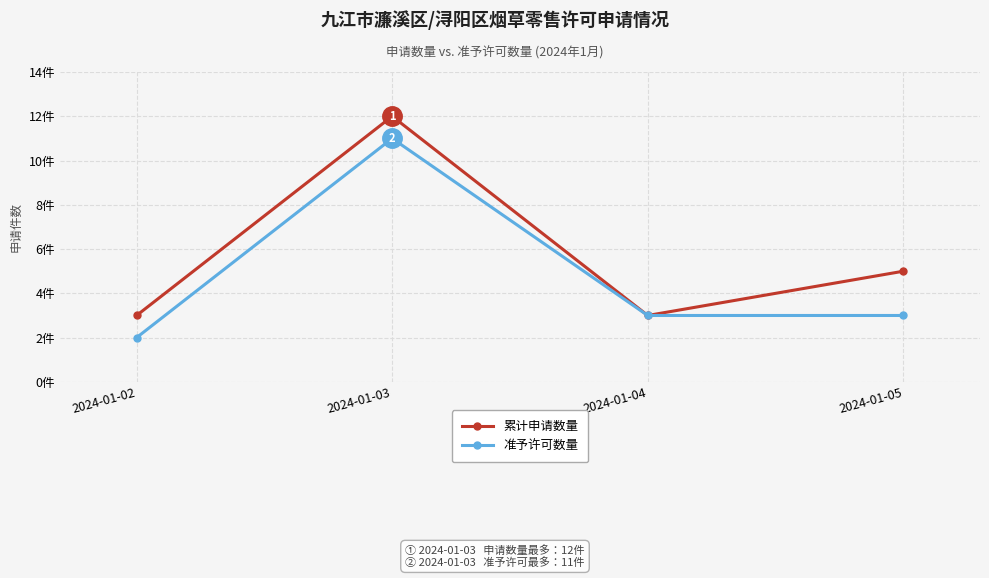

What are all the series names shown in the legend?

累计申请数量, 准予许可数量